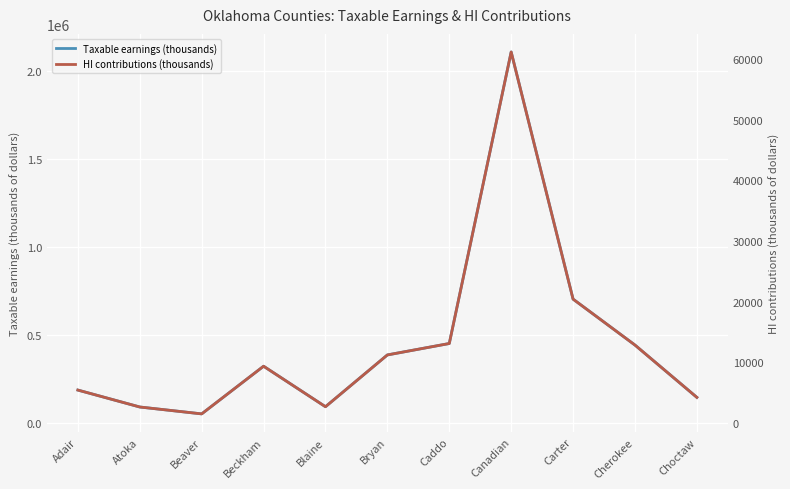

True or false: HI contributions (thousands) has a value of 4144 at Atoka.

False